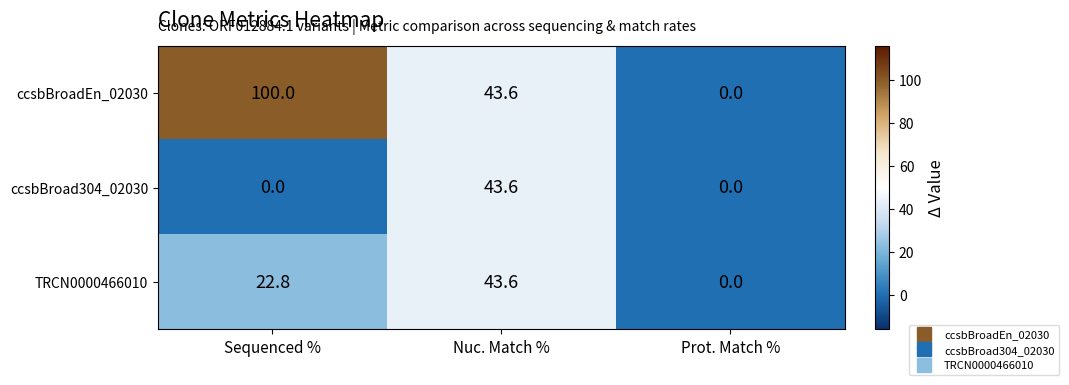

Which series has the largest total across all categories?

ccsbBroadEn_02030